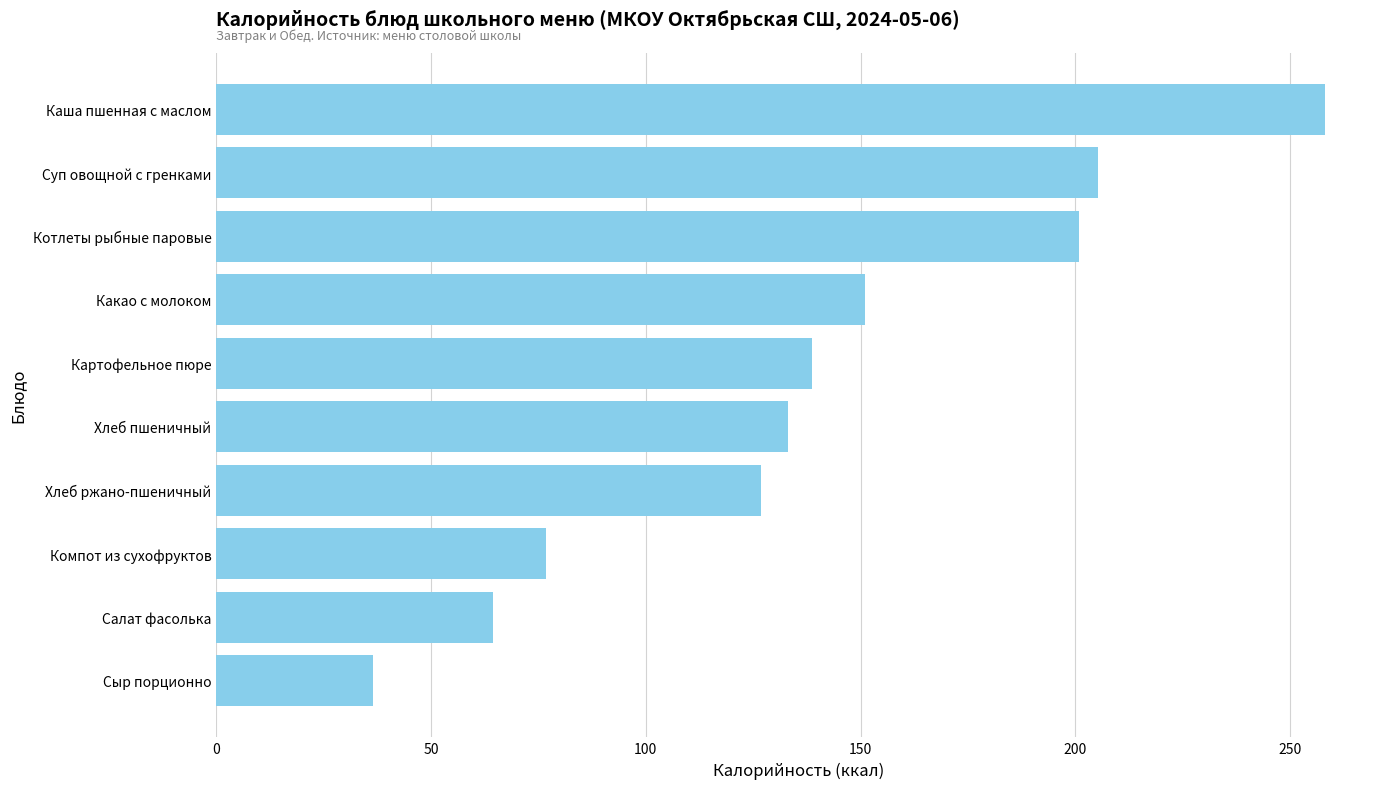

Reading top to bottom, transcribe all the data shown in this chart.

258.0	205.3	200.9	151.0	138.8	133.2	126.7	76.8	64.4	36.4